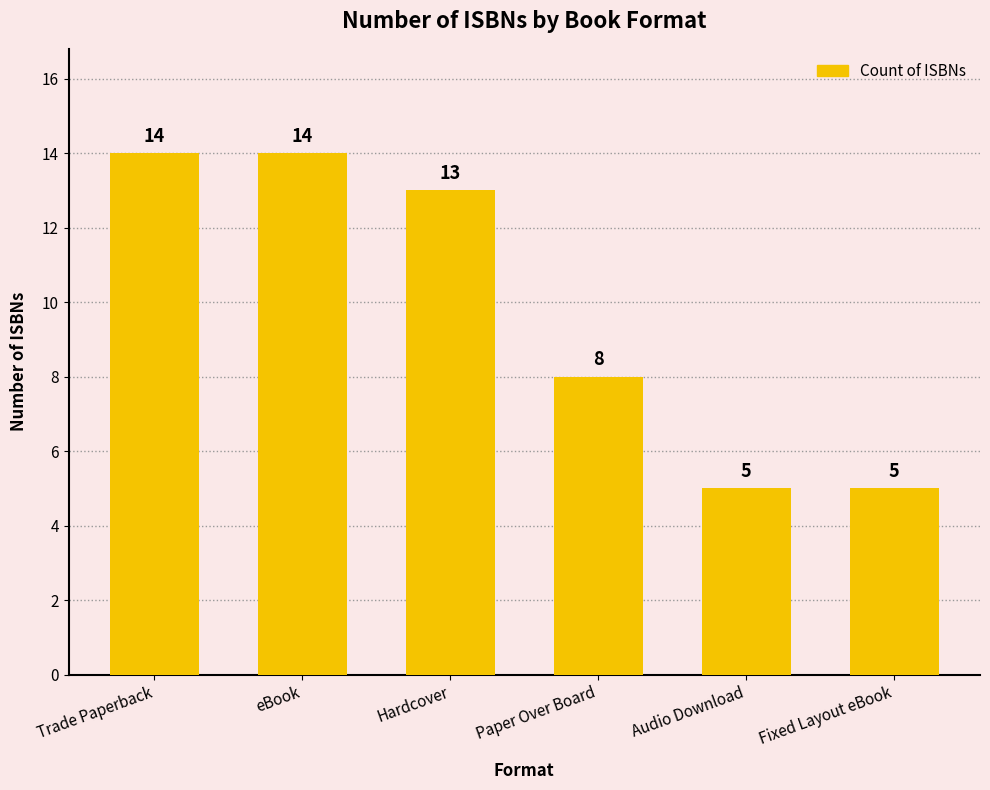

How many bars are there in total?

6